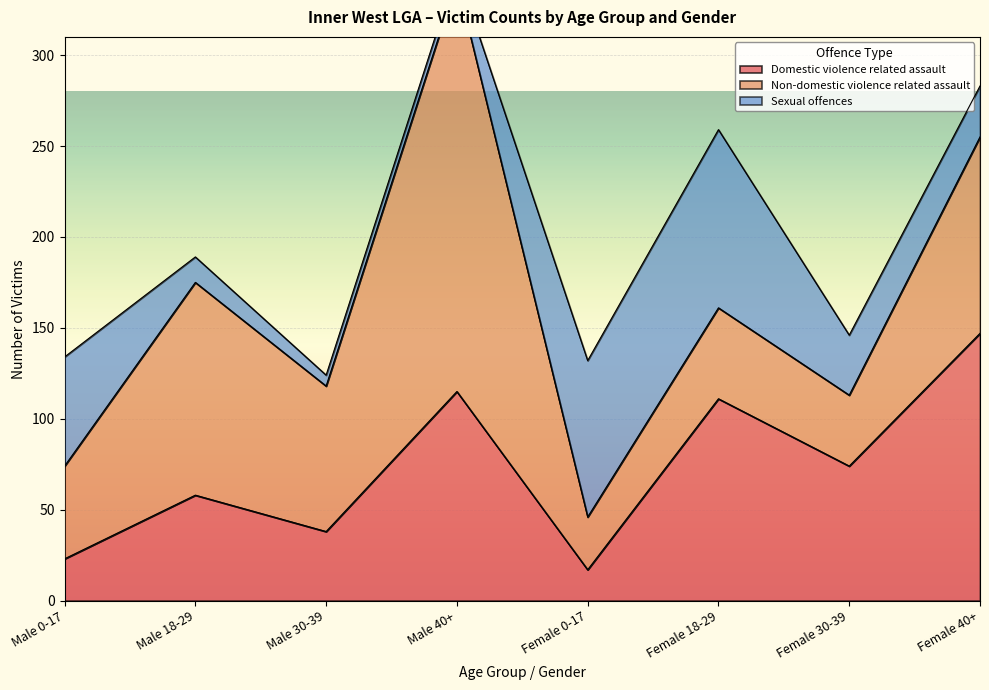

What is the difference between the maximum and minimum values in the Non-domestic violence related assault series?

197